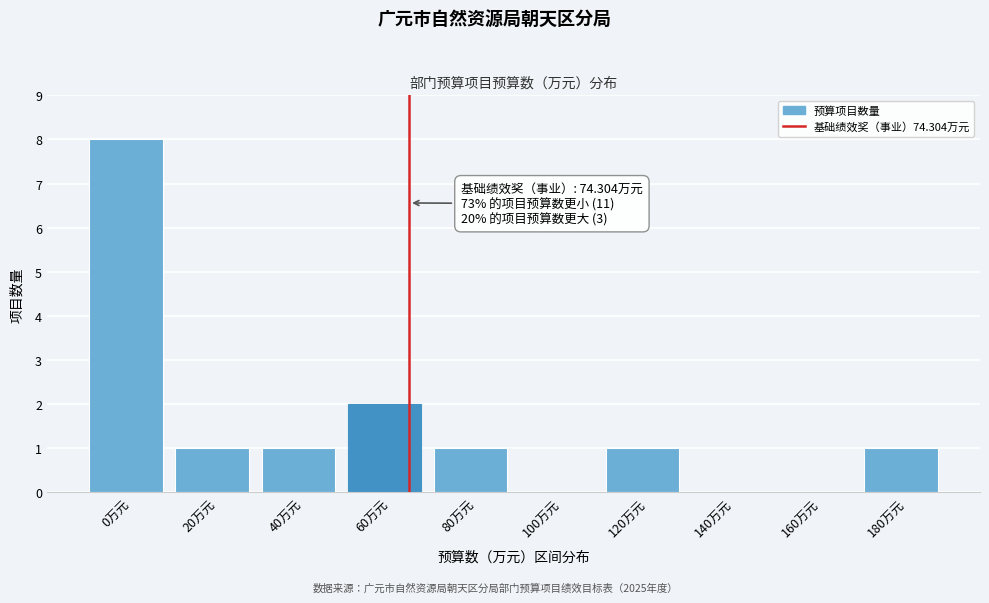

Reading left to right, list all the values displayed in this chart.

0万元=8	20万元=1	40万元=1	60万元=2	80万元=1	100万元=0	120万元=1	140万元=0	160万元=0	180万元=1